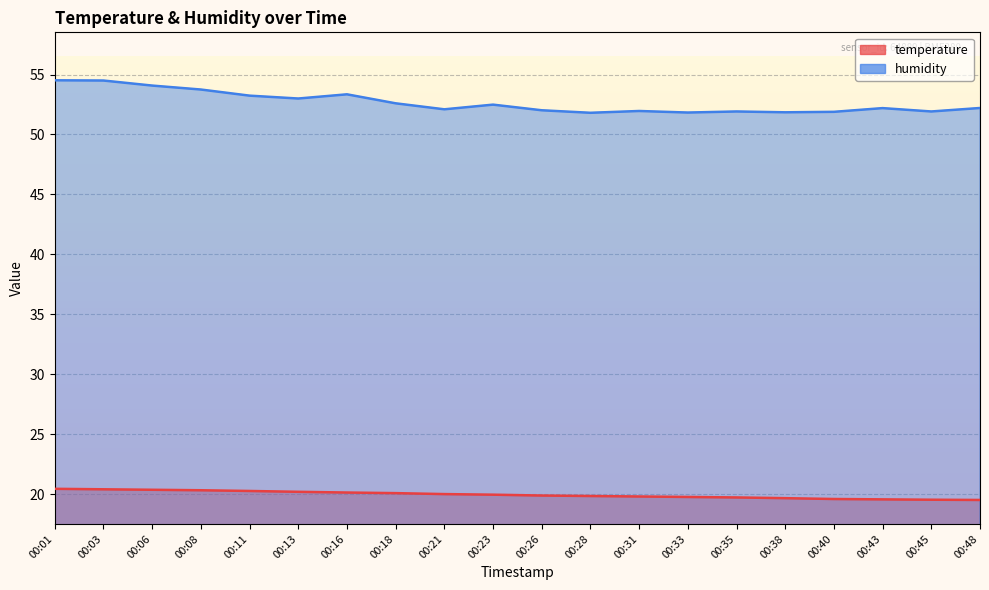

Which series has the largest range (max minus min)?

humidity